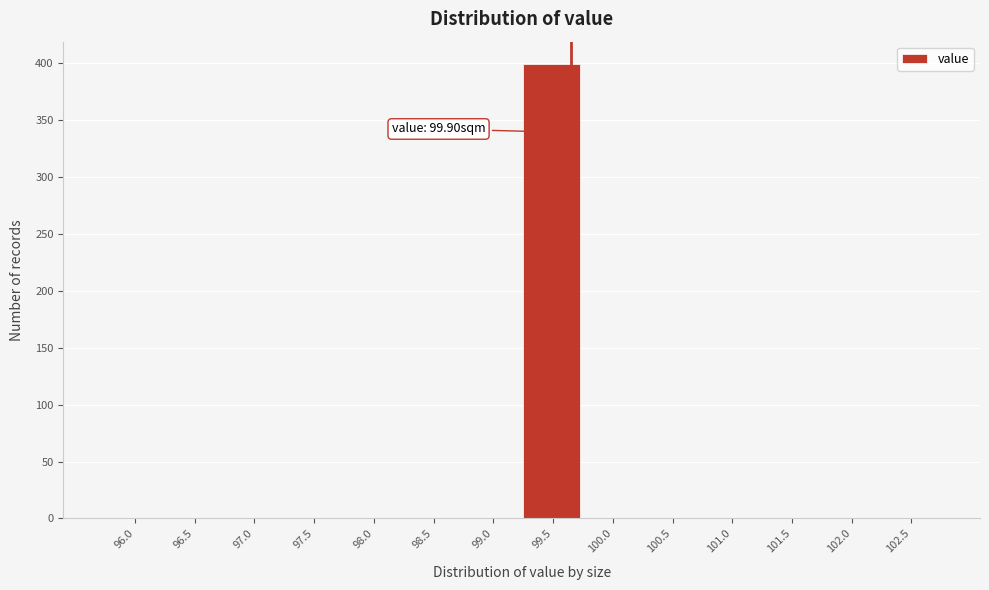

Reading right to left, extract all data points from this chart.

102.5=0	102.0=0	101.5=0	101.0=0	100.5=0	100.0=0	99.5=399	99.0=0	98.5=0	98.0=0	97.5=0	97.0=0	96.5=0	96.0=0